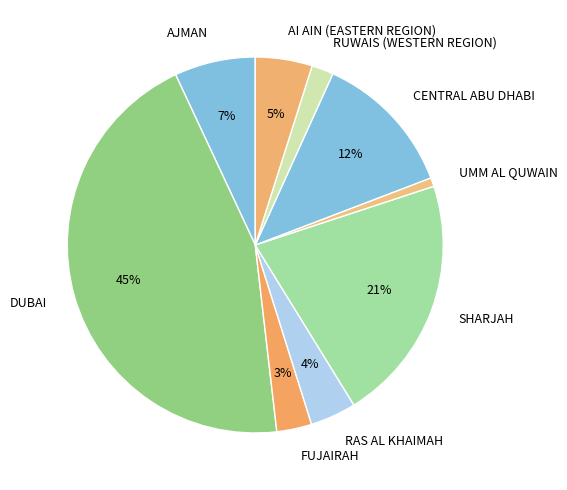

To the nearest percent, what is the combined percentage of DUBAI and RAS AL KHAIMAH?

49%